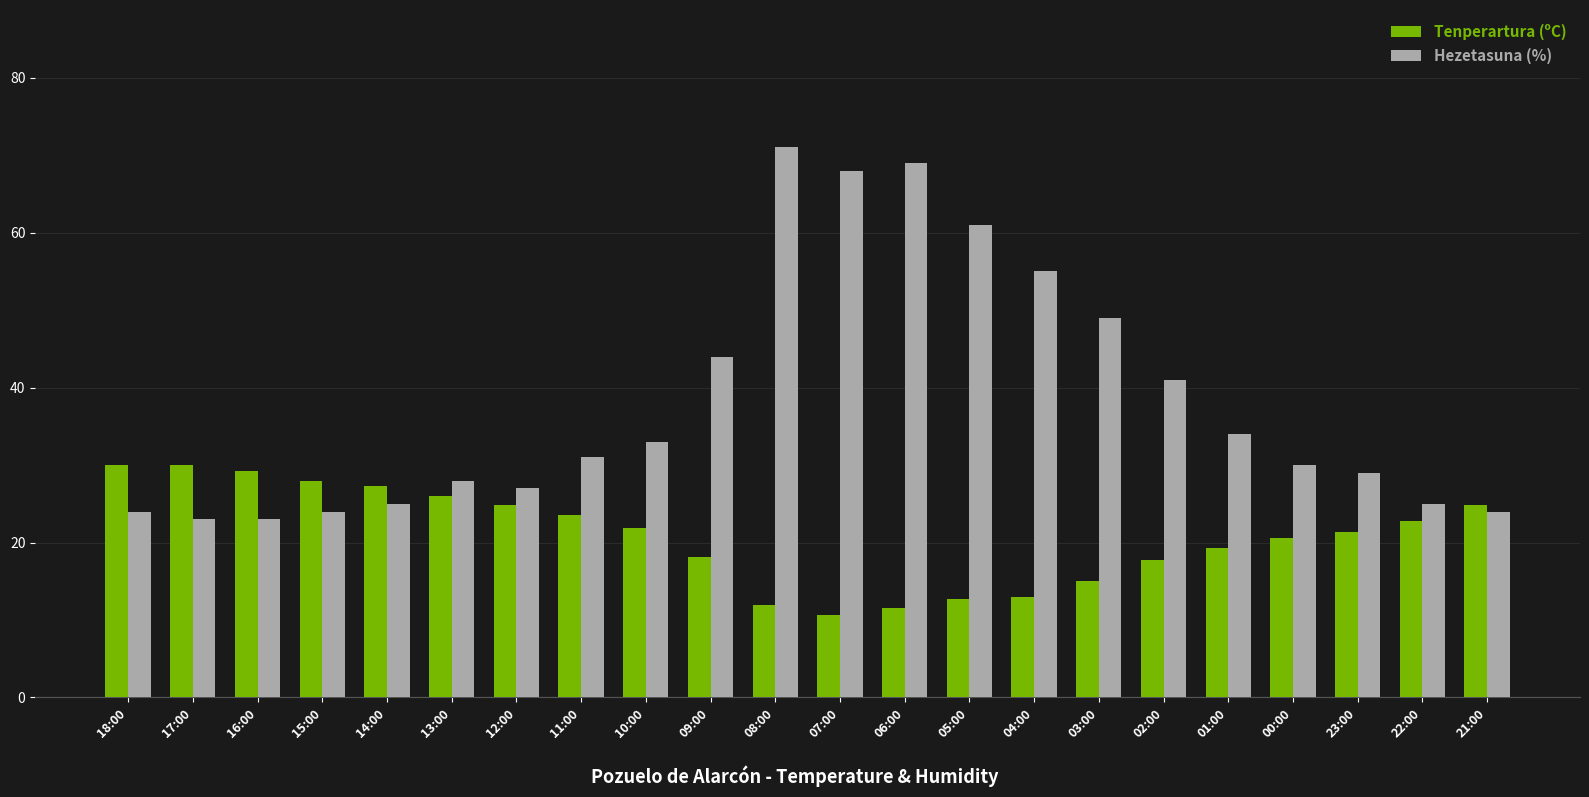

At how many categories does at least one series exceed 63?

3